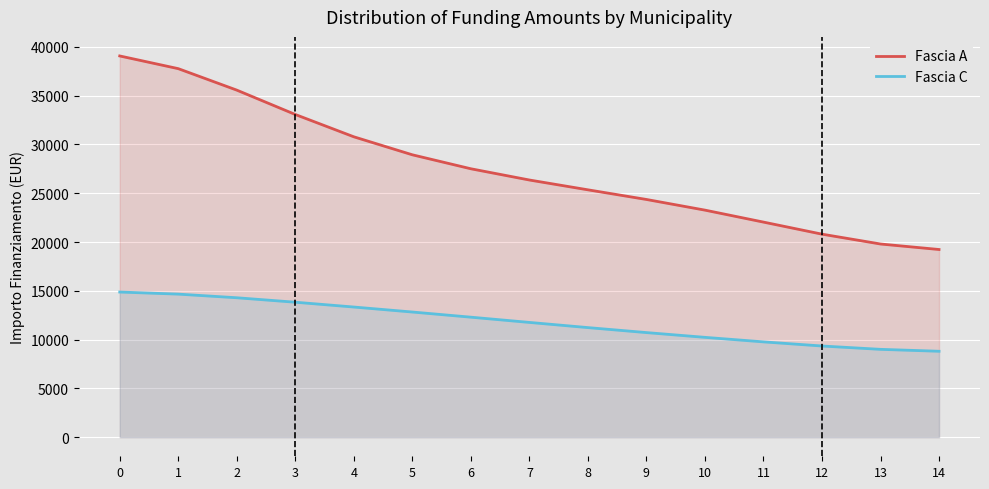

Reading right to left, list all the values displayed in this chart.

Fascia A: 19233.1	19796.5	20805.5	22040.8	23267.5	24359.9	25348.8	26353.8	27505.0	28936.3	30780.7	33066.4	35563.3	37762.9	39064.5
Fascia C: 8806.9	9003.8	9345.5	9768.9	10232.7	10721.0	11231.7	11762.1	12299.4	12827.3	13338.8	13832.1	14289.7	14661.6	14875.3